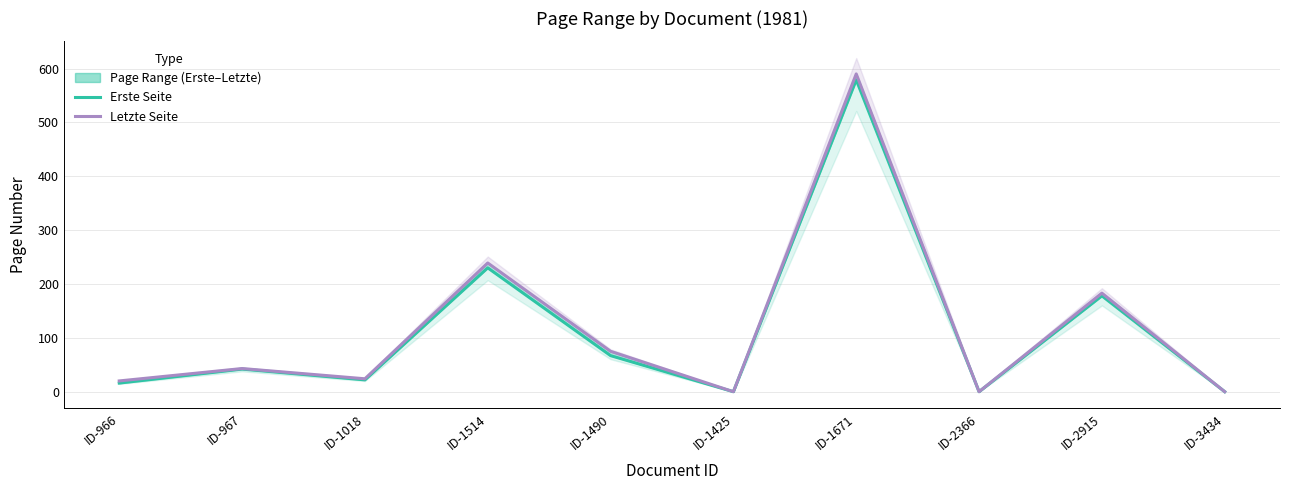

Is this an area chart (filled region under the line)?

No